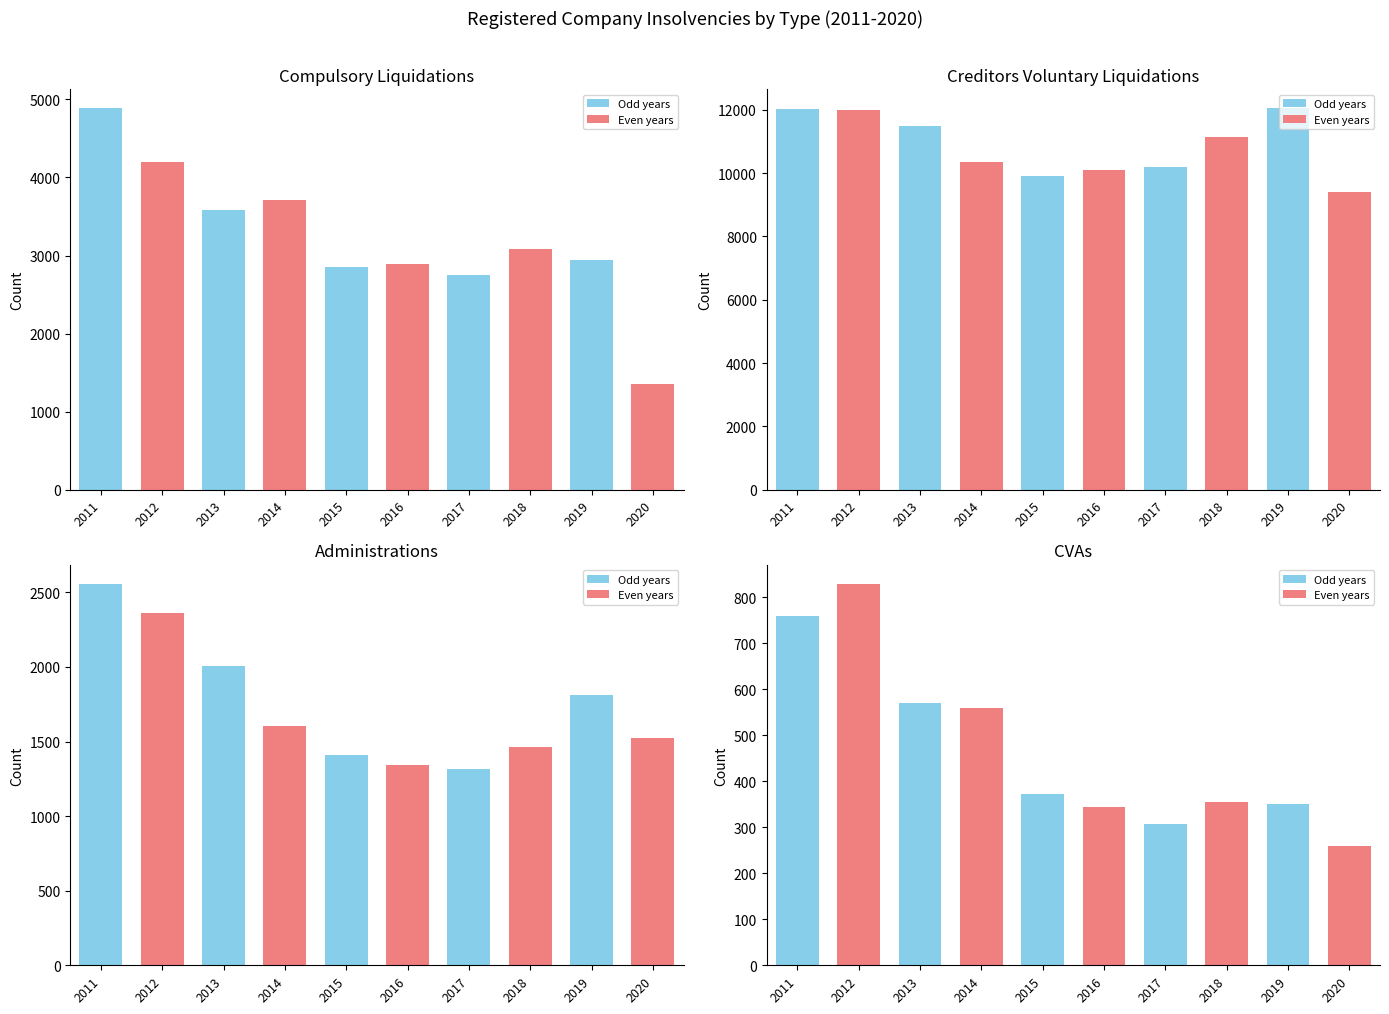

What is the difference between the maximum and minimum values in the Creditors Voluntary Liquidations series?

2638